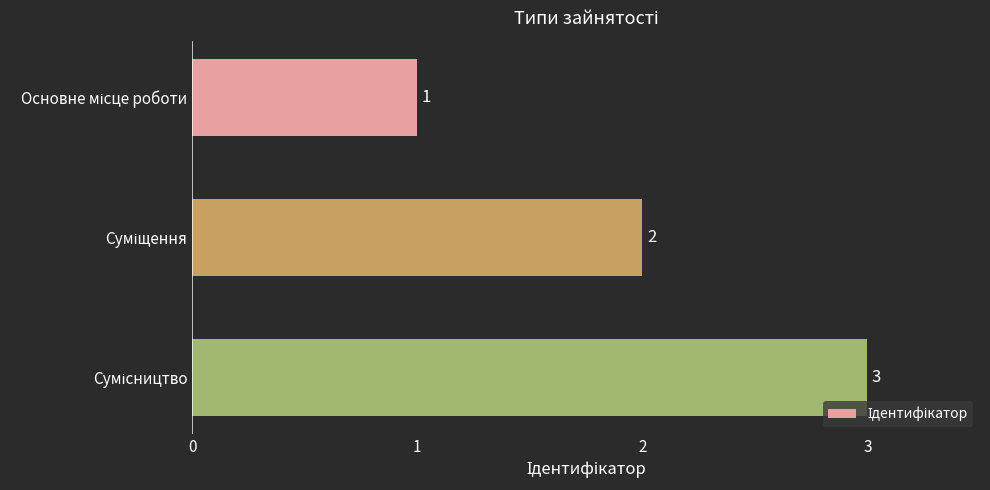

What is the value of the 2nd bar from the top?

2